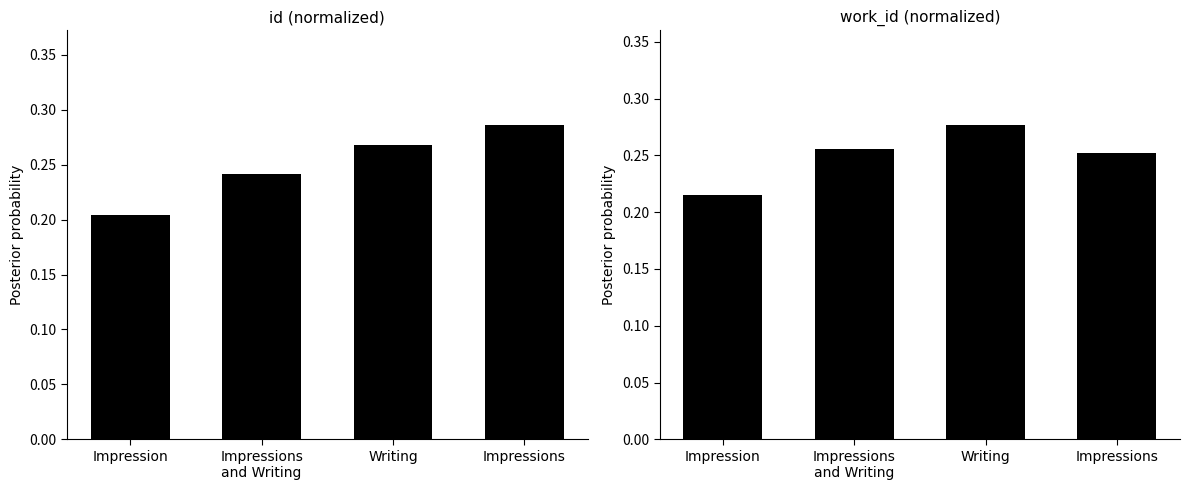

What is the sum of all id (normalized) values?

1.0